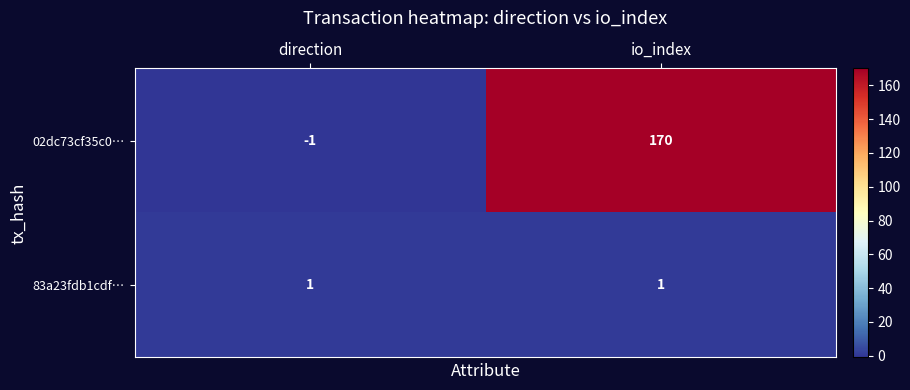

List the series in order of their peak value, highest first.

02dc73cf35c0…, 83a23fdb1cdf…